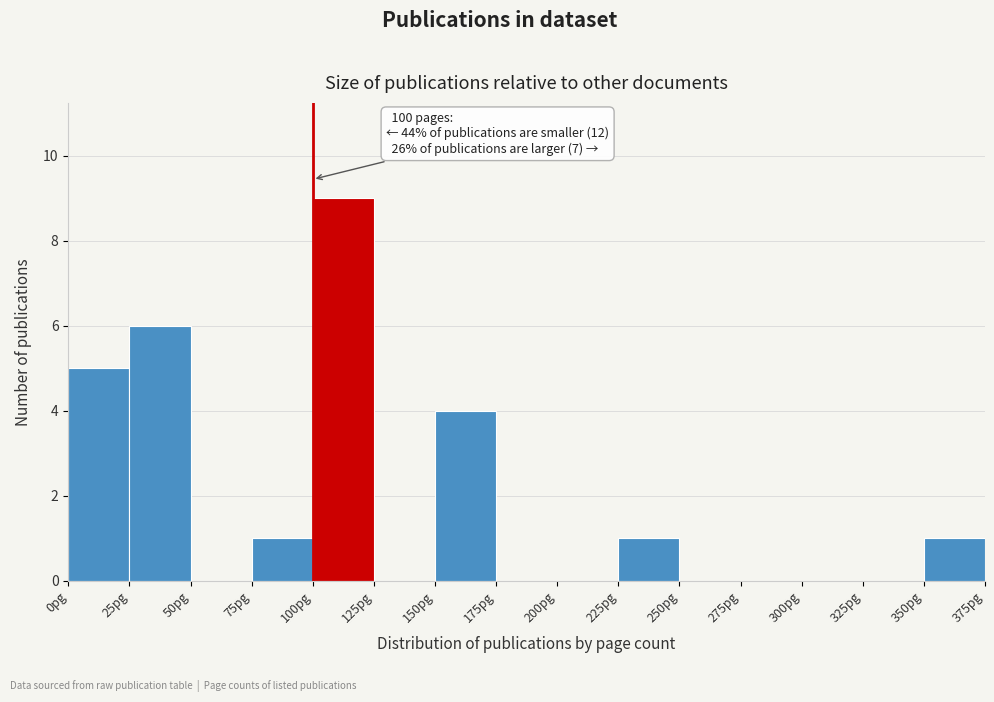

Which range on the x-axis has the tallest bar?

100 to 125